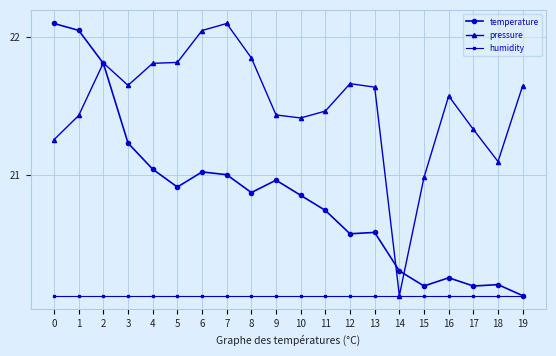

The value of temperature at 6 is 7.9. True or false?

False